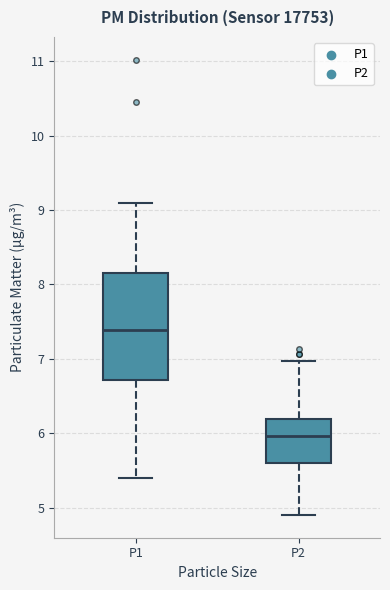

Reading left to right, transcribe this box plot: for each box, give where its median line is, the range the box spans, and where its two whiskers end, as read against the y-axis. The values are not printed on the chart, so give them approximately, as read against the axis.

P1: median 7.4, box 6.7 to 8.2, whiskers 5.4 to 9.1
P2: median 6.0, box 5.6 to 6.2, whiskers 4.9 to 7.0